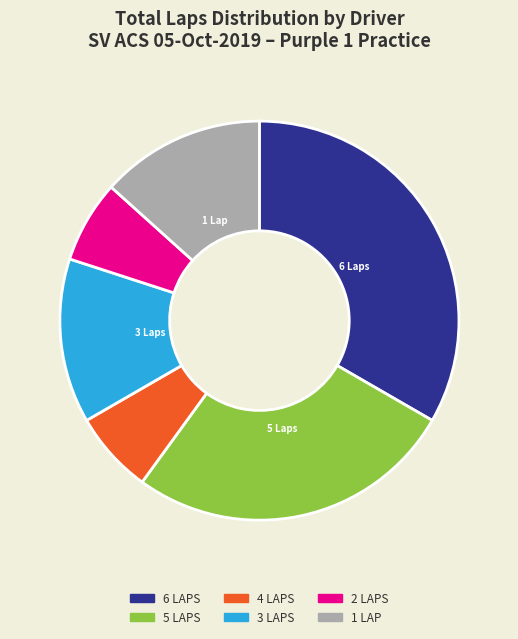

Is there any slice that represents more than half of the pie?

No